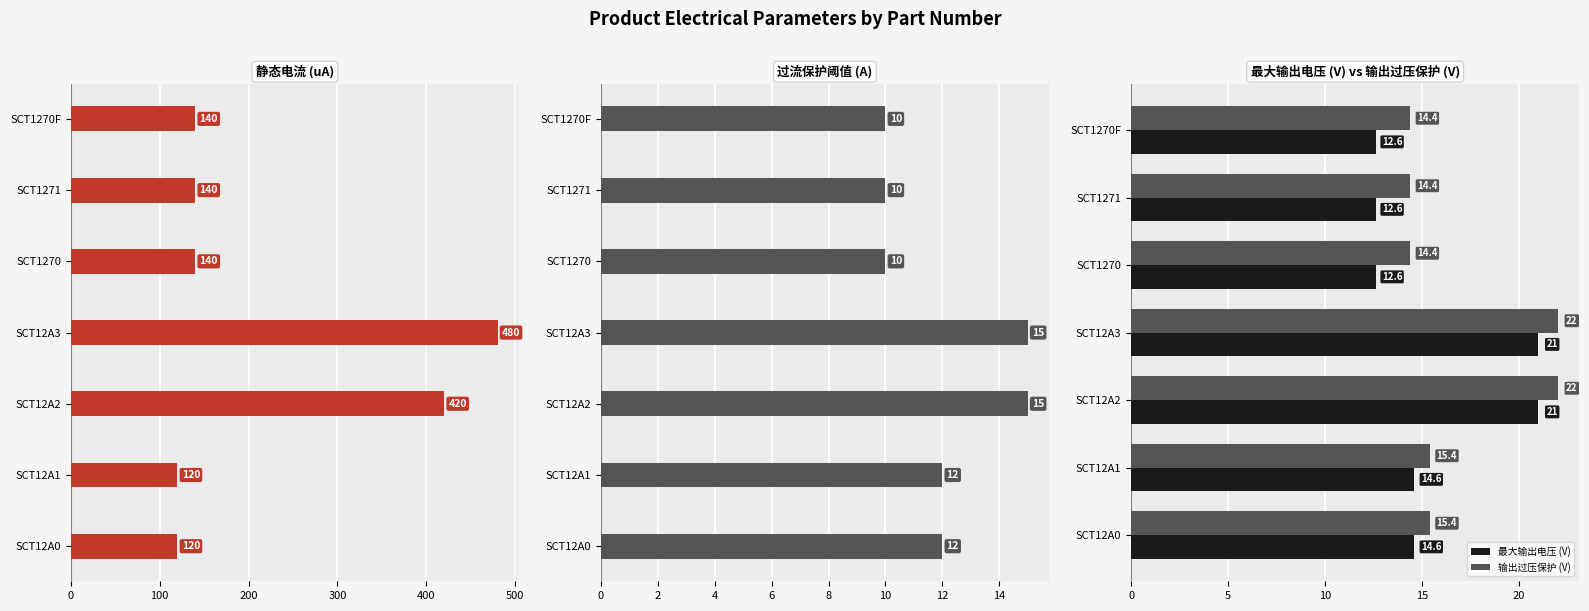

What is the value of the 静态电流 (uA) bar at the 6th from the left?

140.0